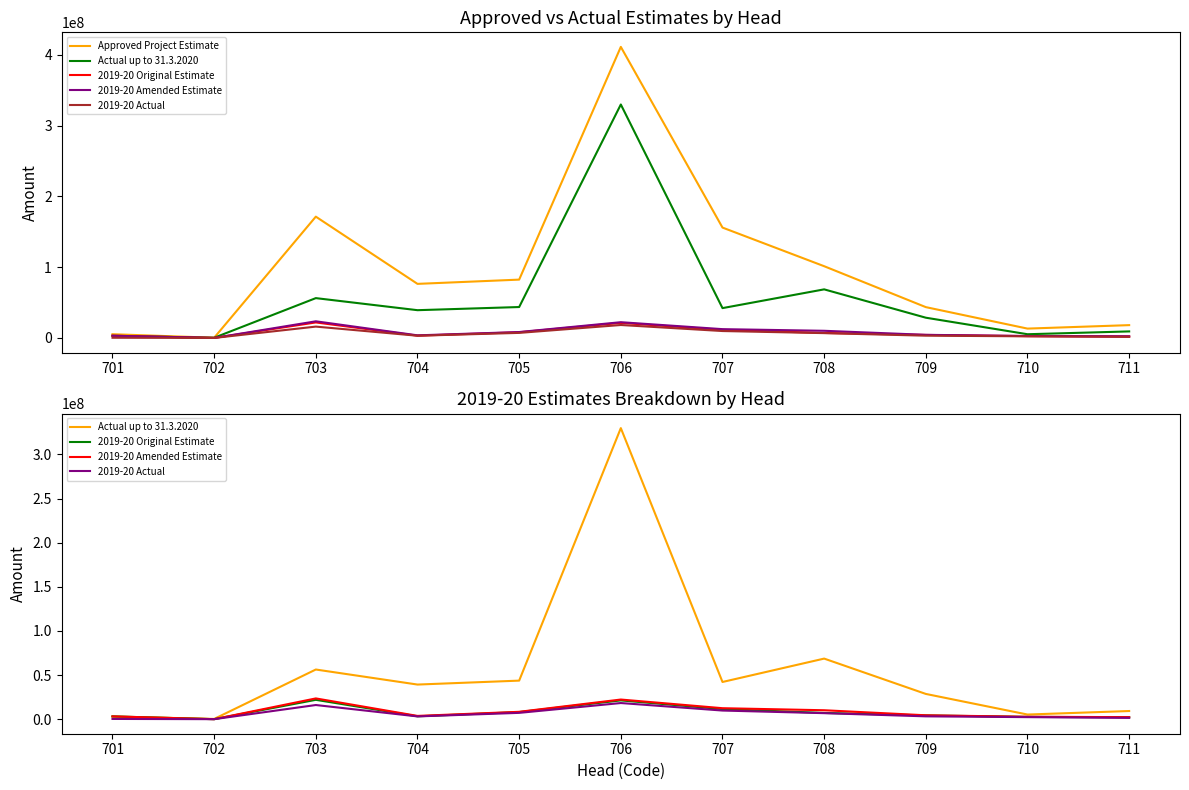

Does the chart have visible grid lines?

No